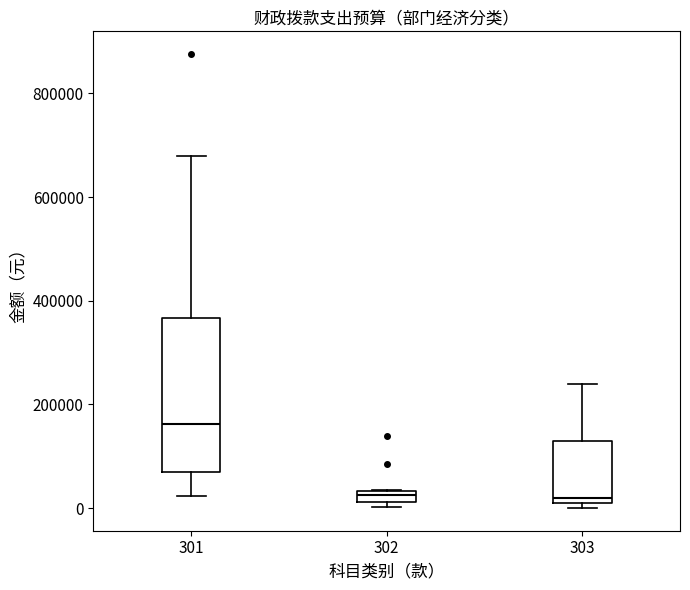

Comparing the boxes themselves (not the whiskers), which one is the tallest?

301